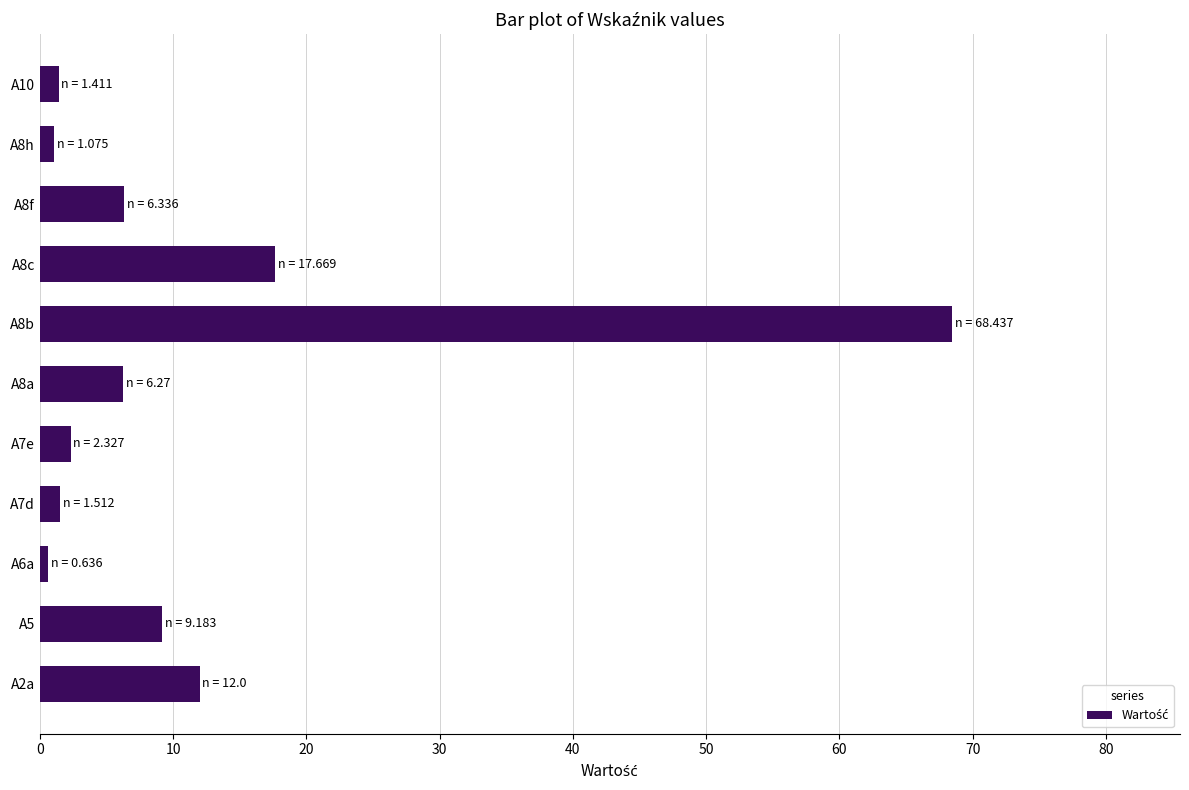

Where is the data nearest to the value 34?

A8c